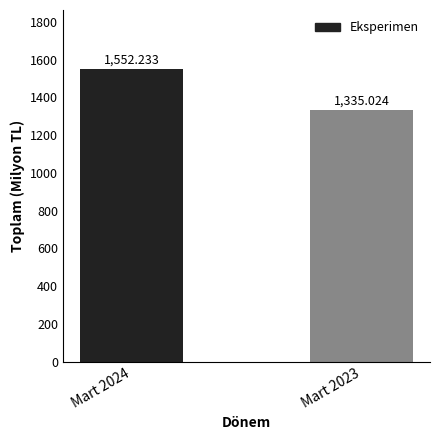

How many data points are less than 1552?

1